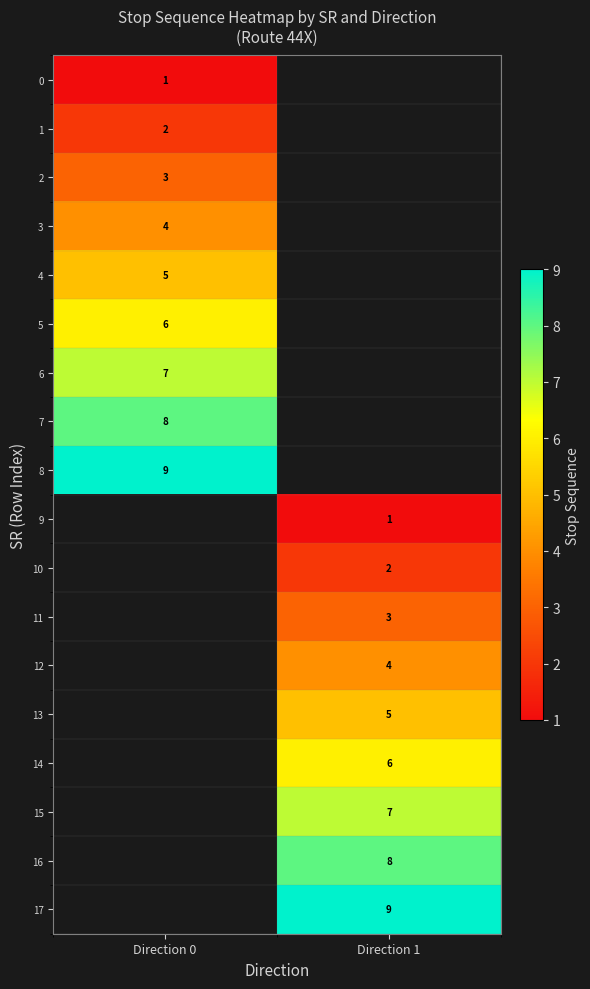

Is it true that 11 equals 5 at Direction 1?

False